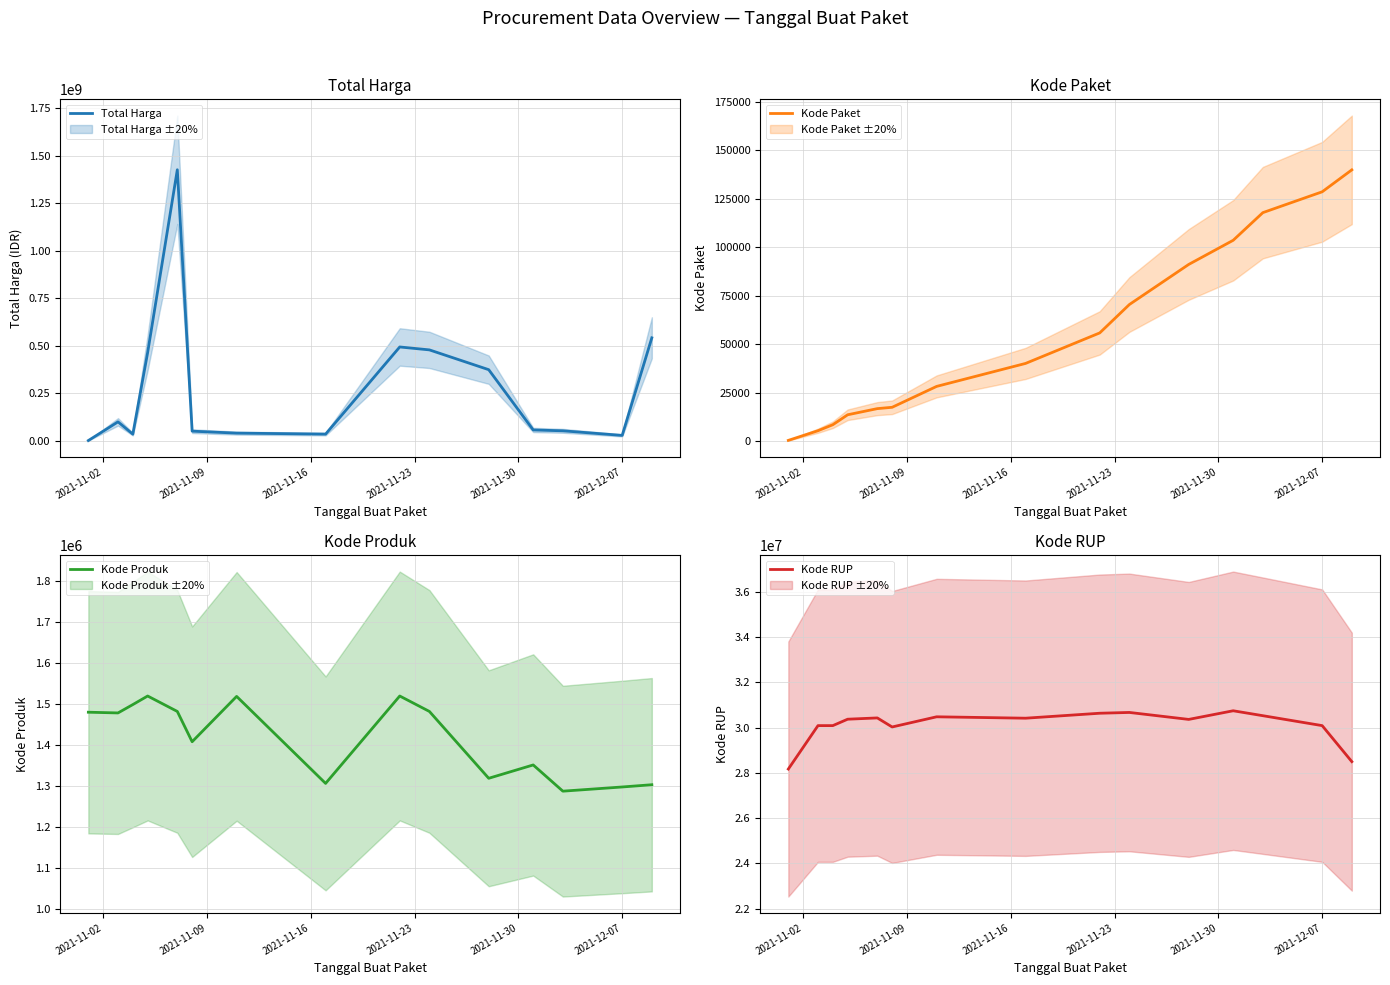

What is the highest value of the Total Harga series?

1425867900